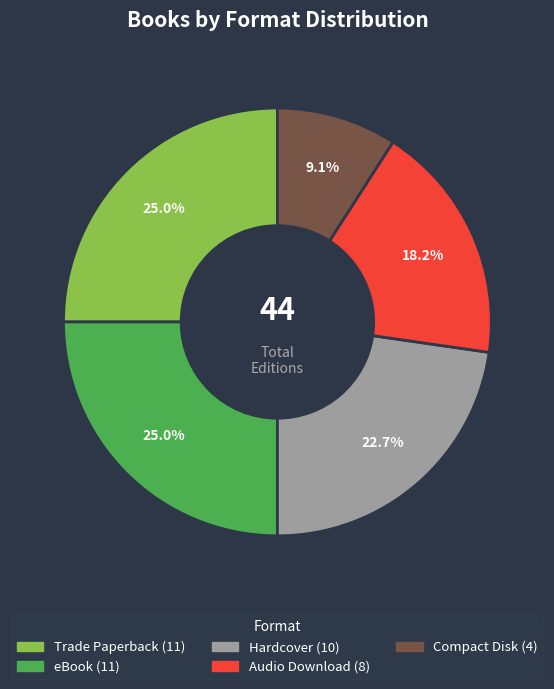

Does any single category account for the majority?

No